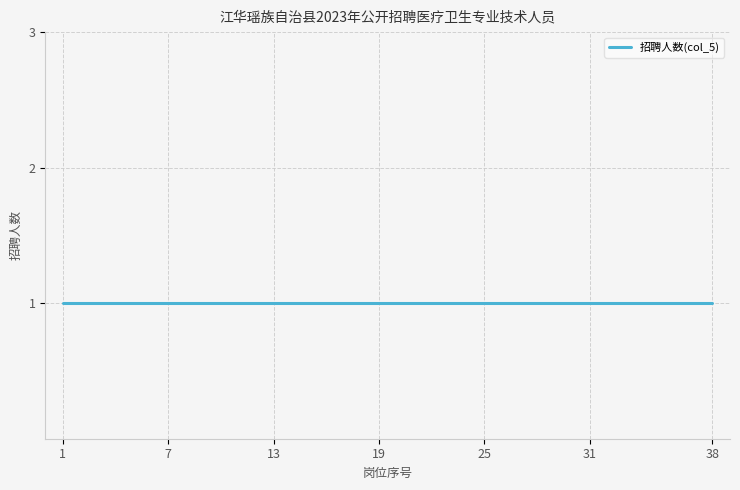

True or false: 岗位代码(col_4) has more than 1 points higher than both neighbors.

False